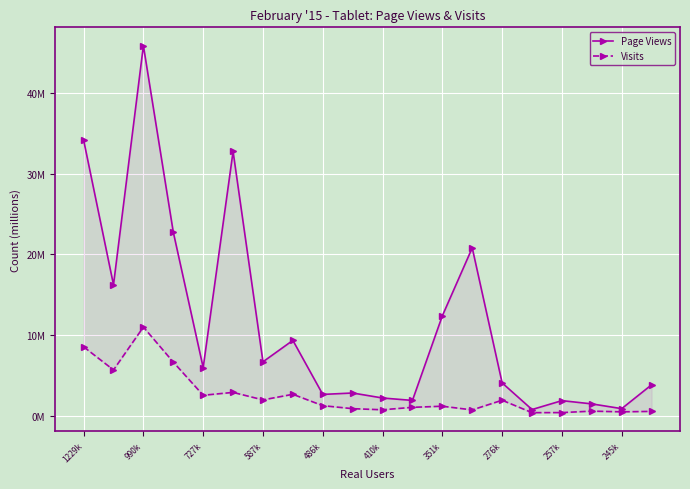

What is the difference between the maximum and minimum values in the Page Views series?

45.1